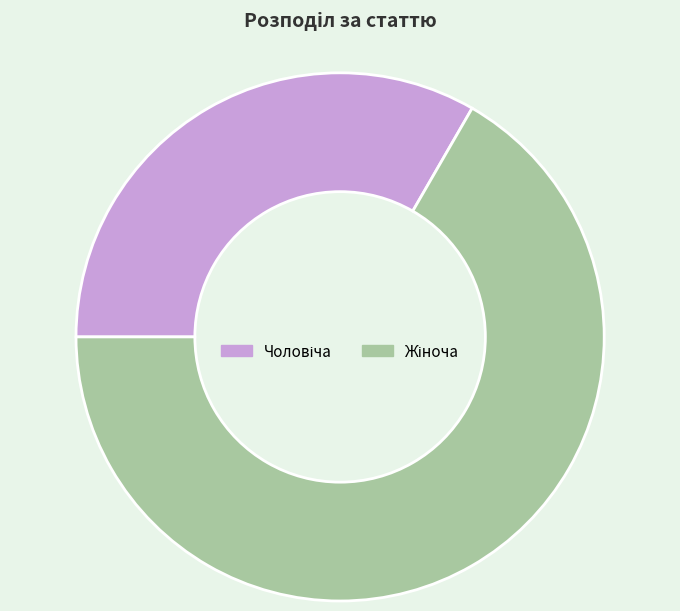

Does any single category account for the majority?

Yes